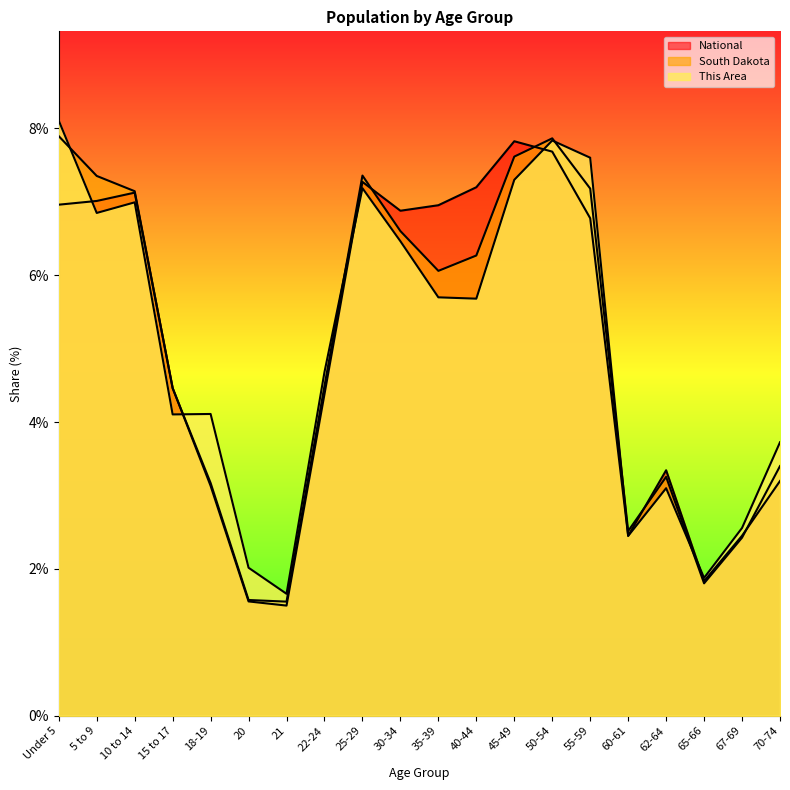

Which has a higher value, 10 to 14 or 25-29?

25-29